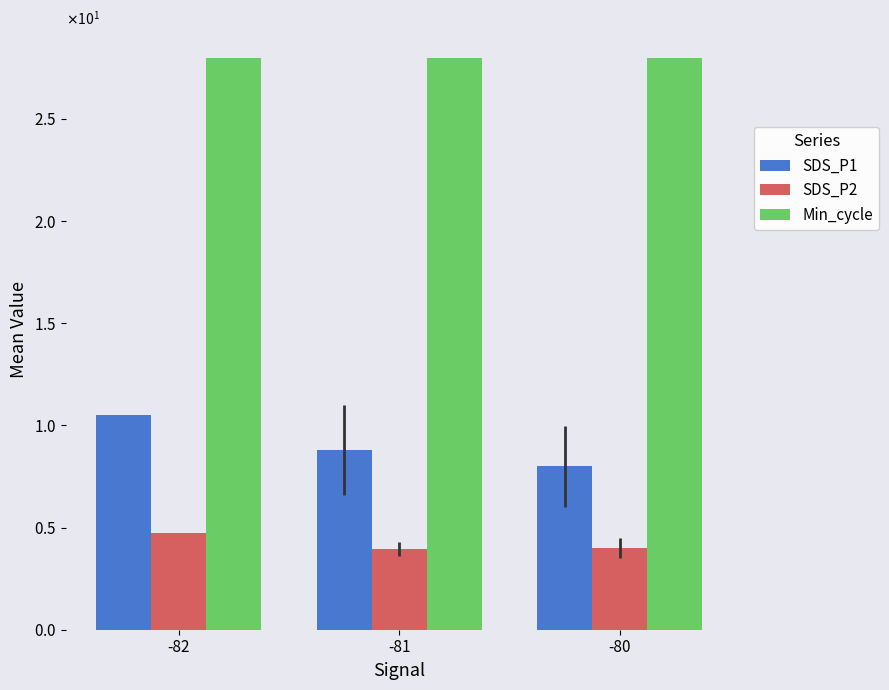

Does the chart contain stacked bars?

No